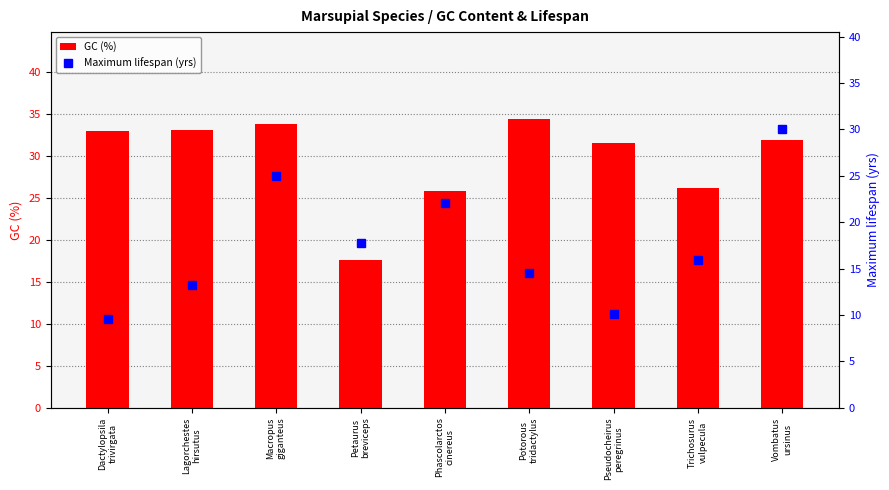

What is the total value across all series at Potorous
tridactylus?

48.9